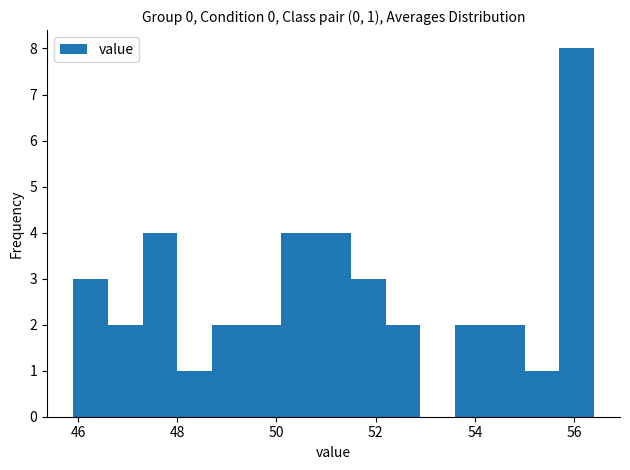

Read against the x-axis, roughly where is the centre of the tallest bar?

56.0